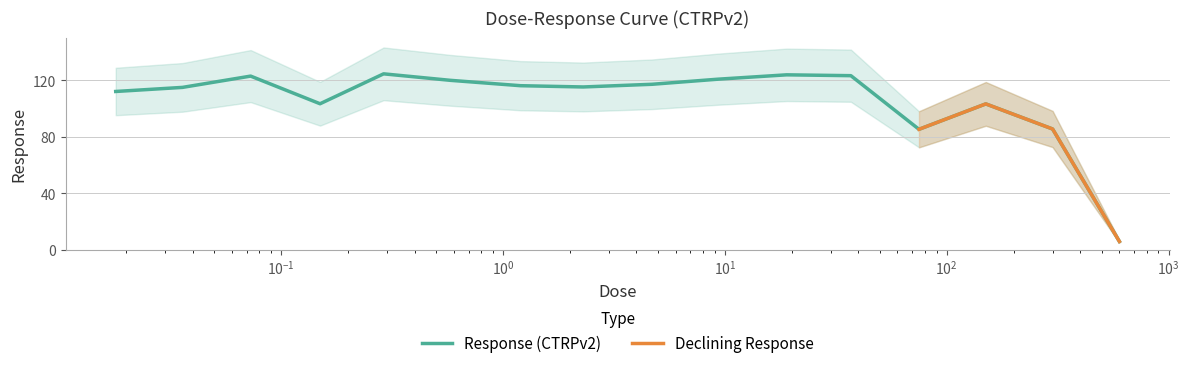

How many points are lower than both their immediate neighbors (excluding endpoints)?

3